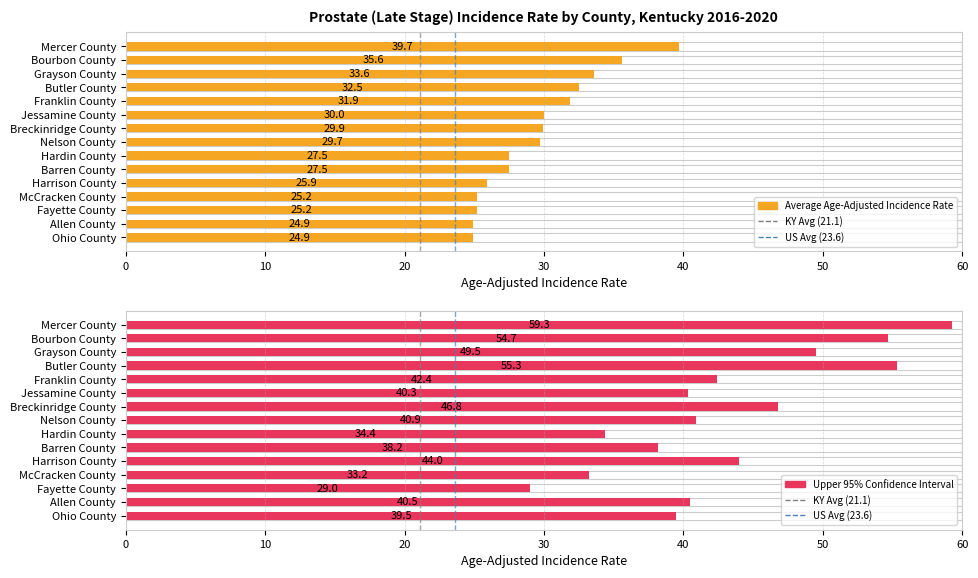

What is the sum of all Kentucky Rate (21.1) values?

1